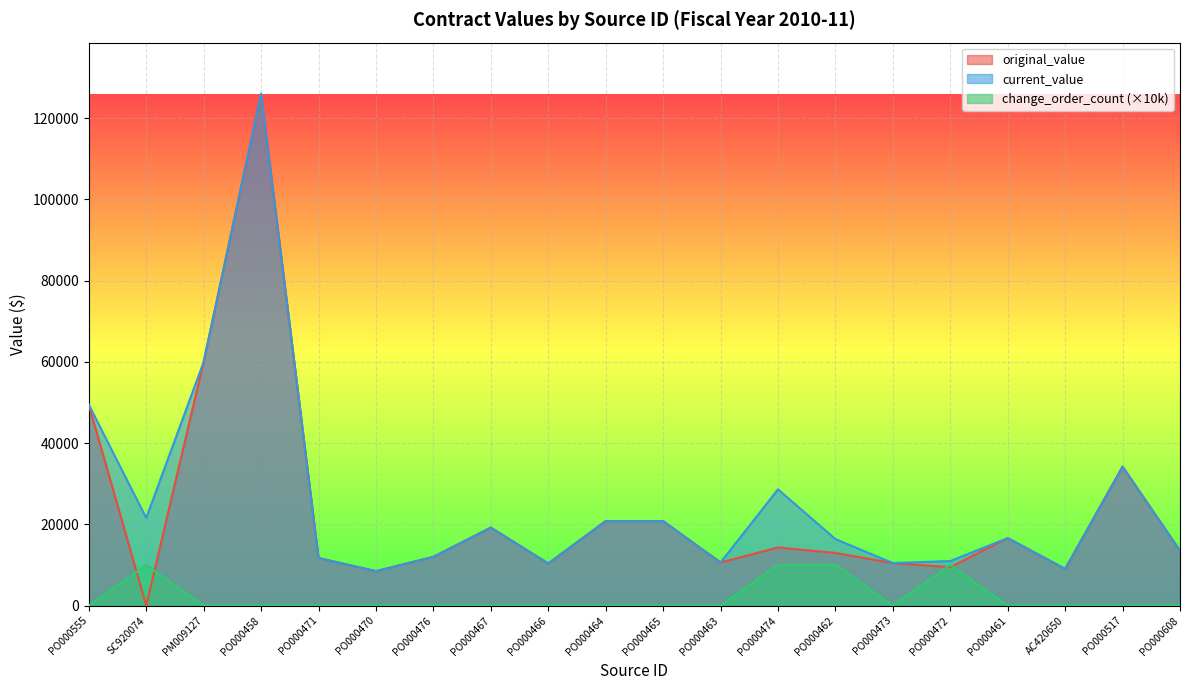

What is the value of the original_value point at the 13th from the left?

14310.0